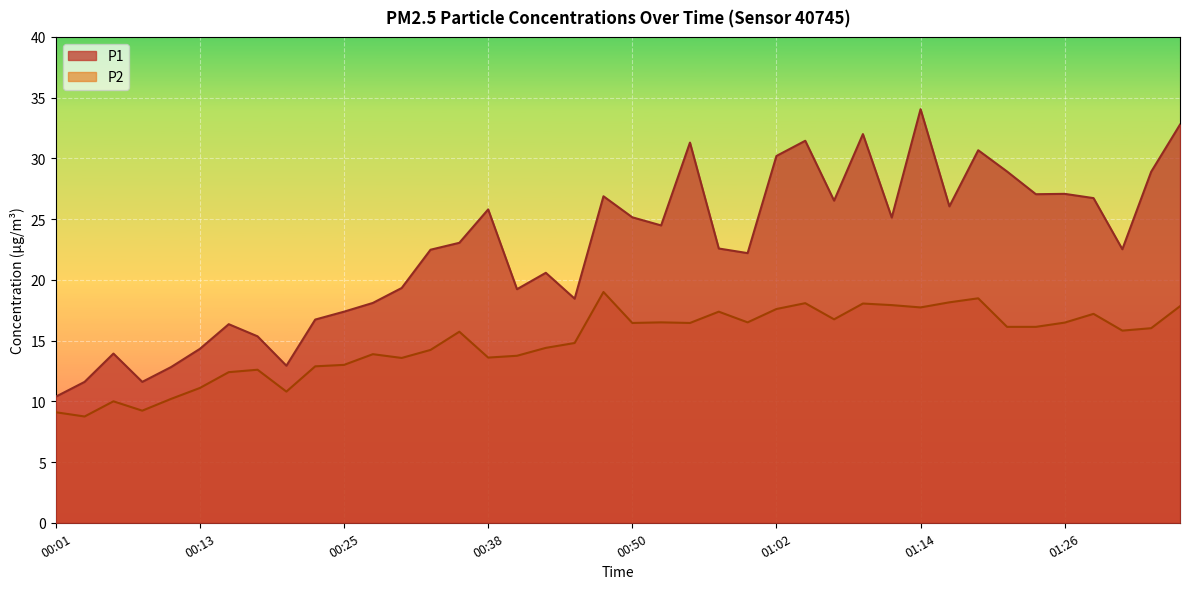

True or false: P2 and P1 intersect in this chart.

False